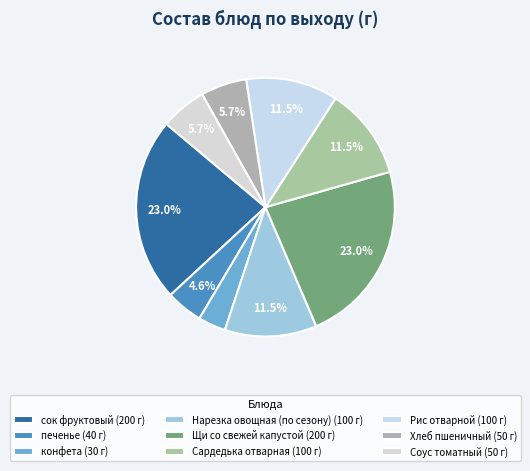

What is the ratio of the value at сок фруктовый to the value at Соус томатный?

4.0